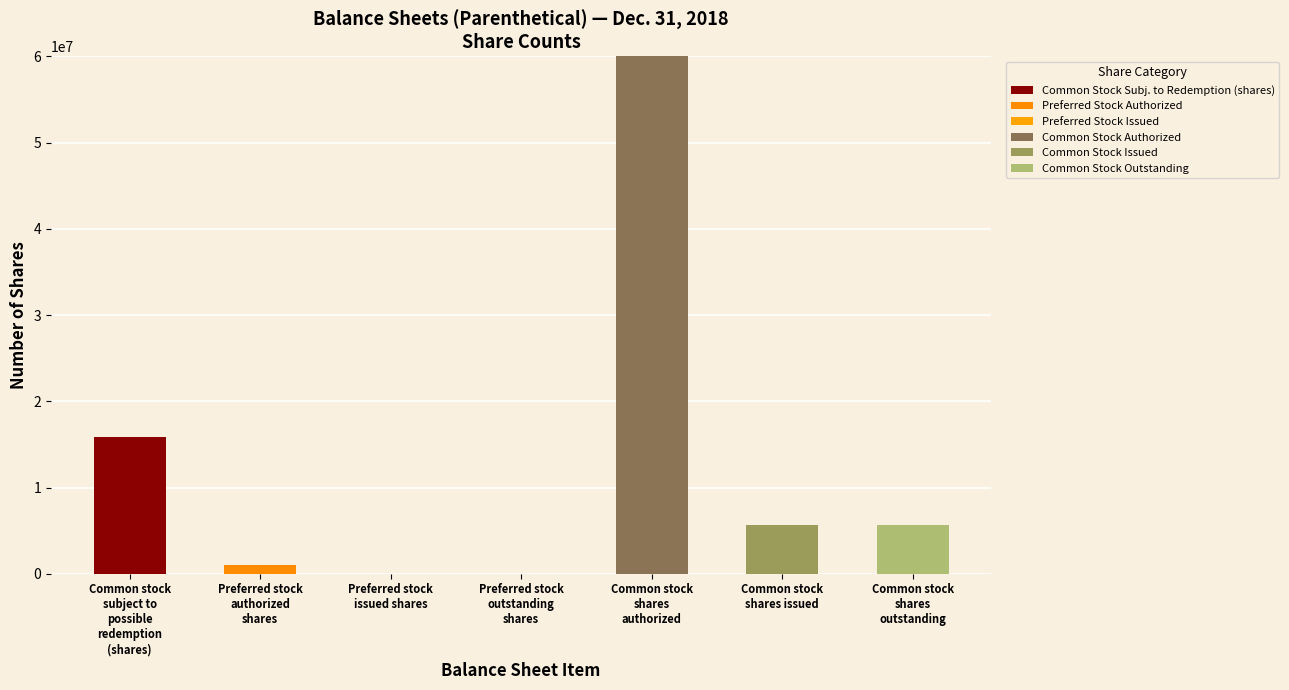

At which category is the sum across all series the highest?

Common stock
shares
authorized